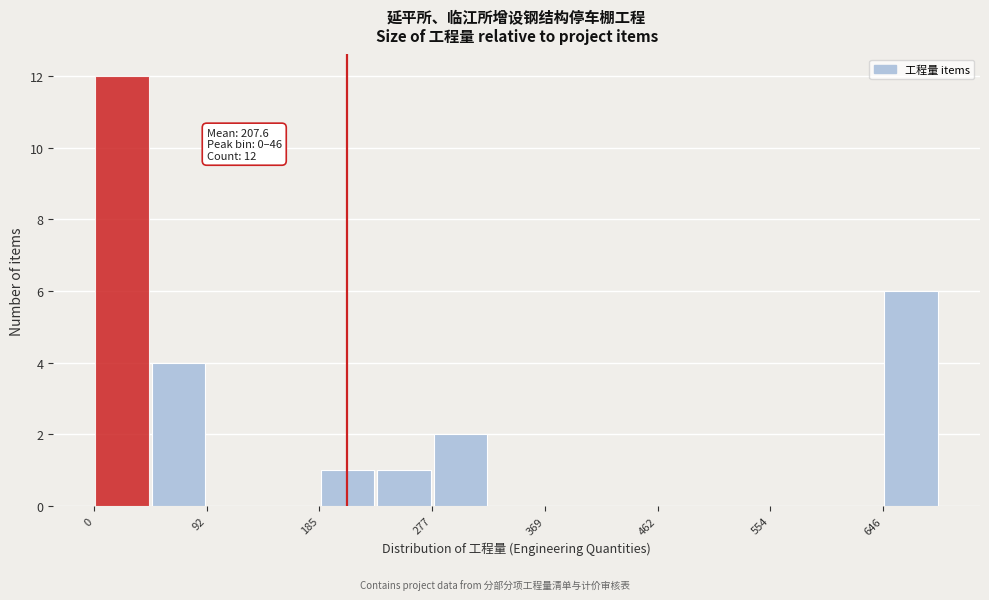

Over which range of the x-axis is the bar tallest?

0 to 50